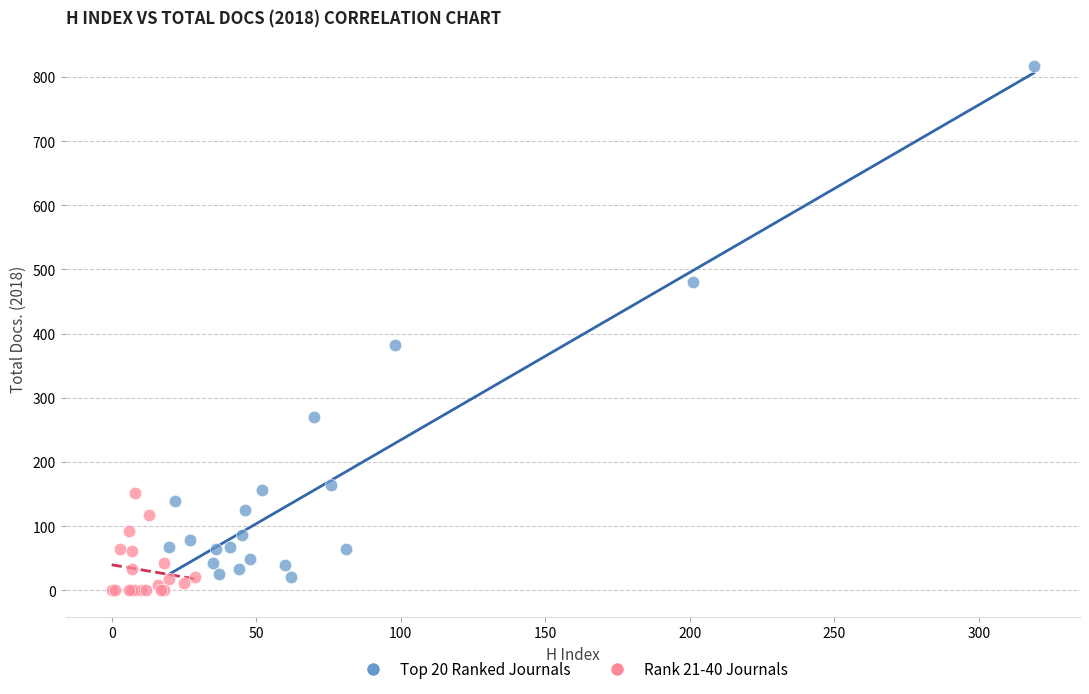

Which series reaches the minimum Y coordinate?

Rank 21-40 Journals